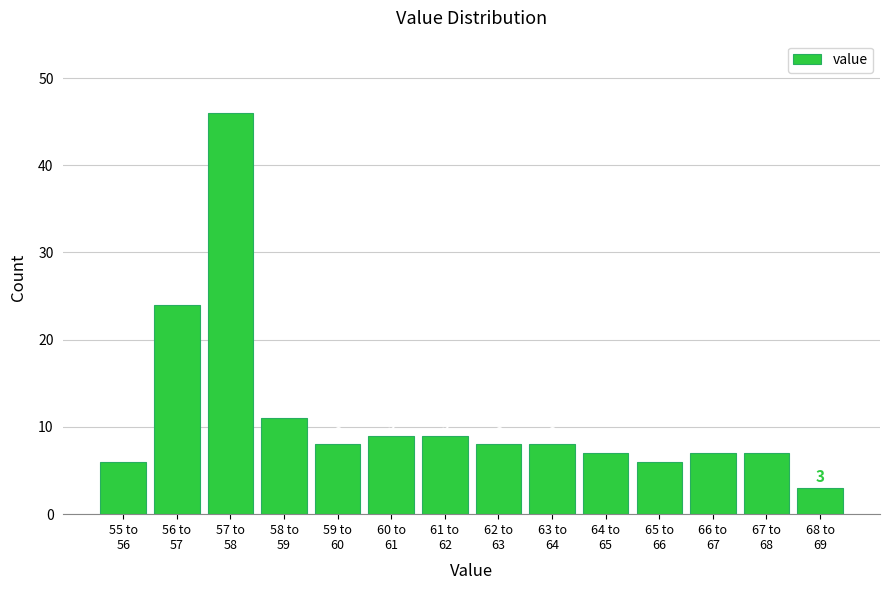

Reading left to right, what are all the values shown in this chart?

6	24	46	11	8	9	9	8	8	7	6	7	7	3